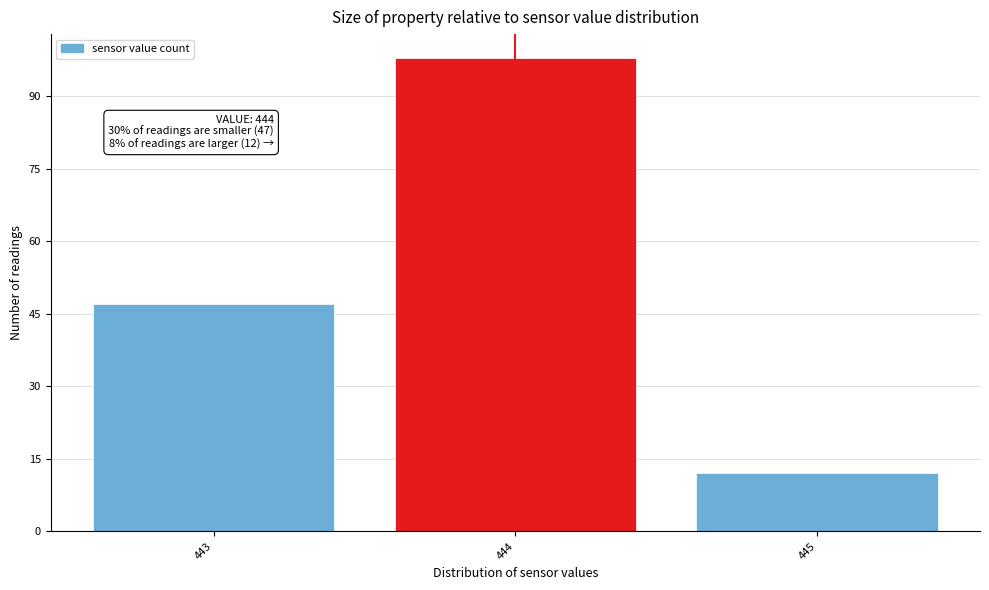

Reading right to left, transcribe all the data shown in this chart.

445=12	444=98	443=47